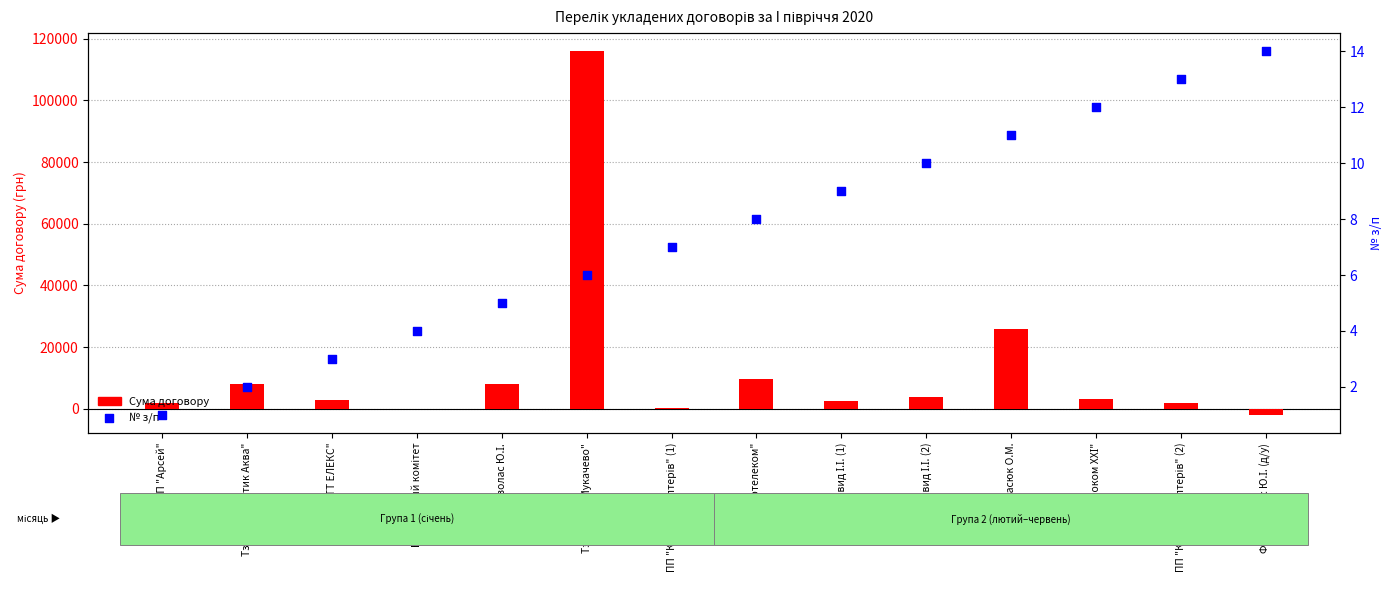

Which series reaches the minimum Y coordinate?

Сума договору